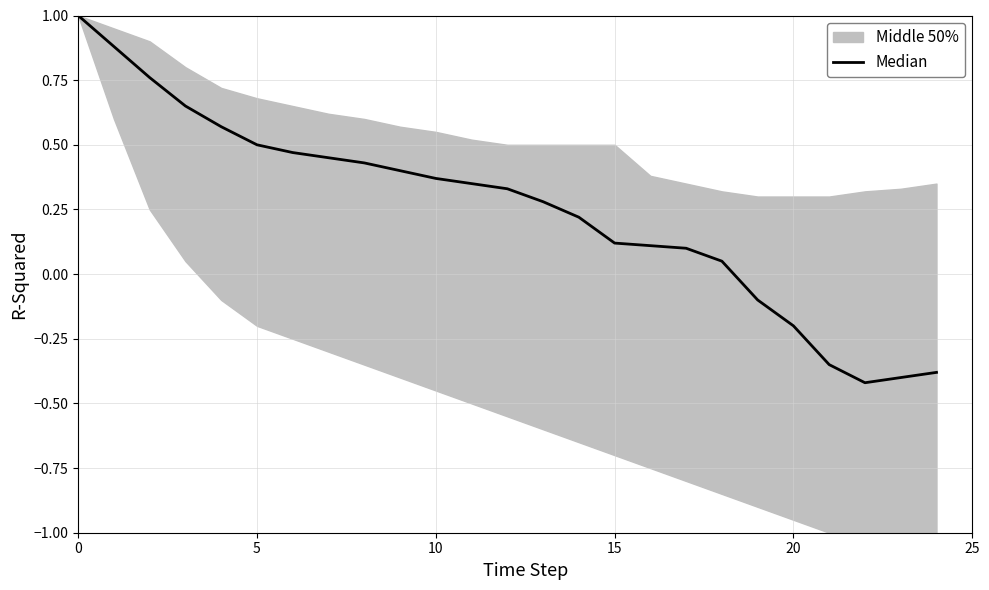

Which category has the lowest value across all series?

22